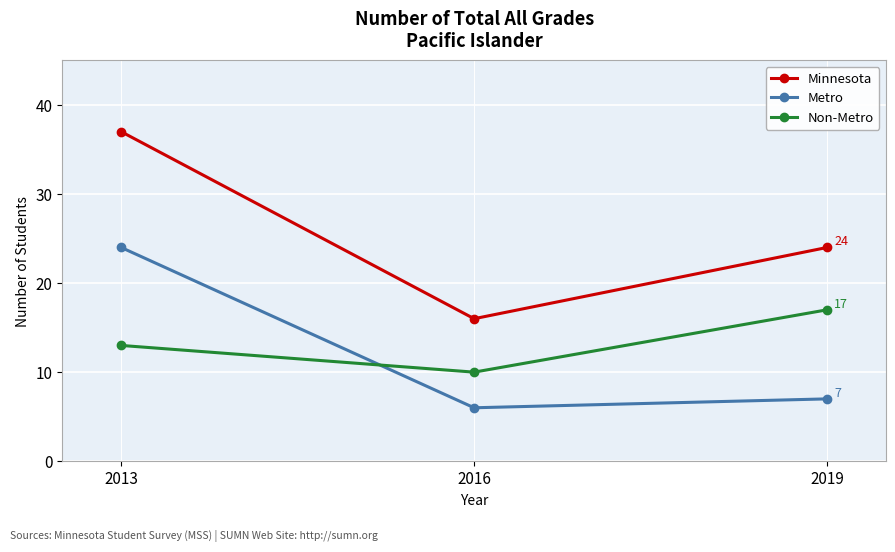

Which series has the largest total across all categories?

Minnesota